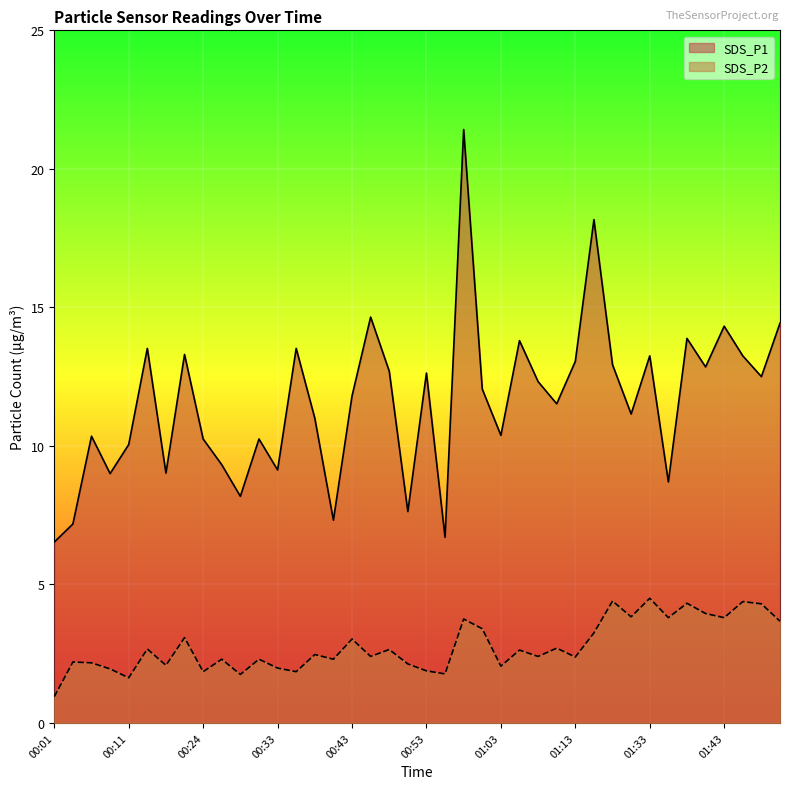

Does the chart display data point markers on the line(s)?

No